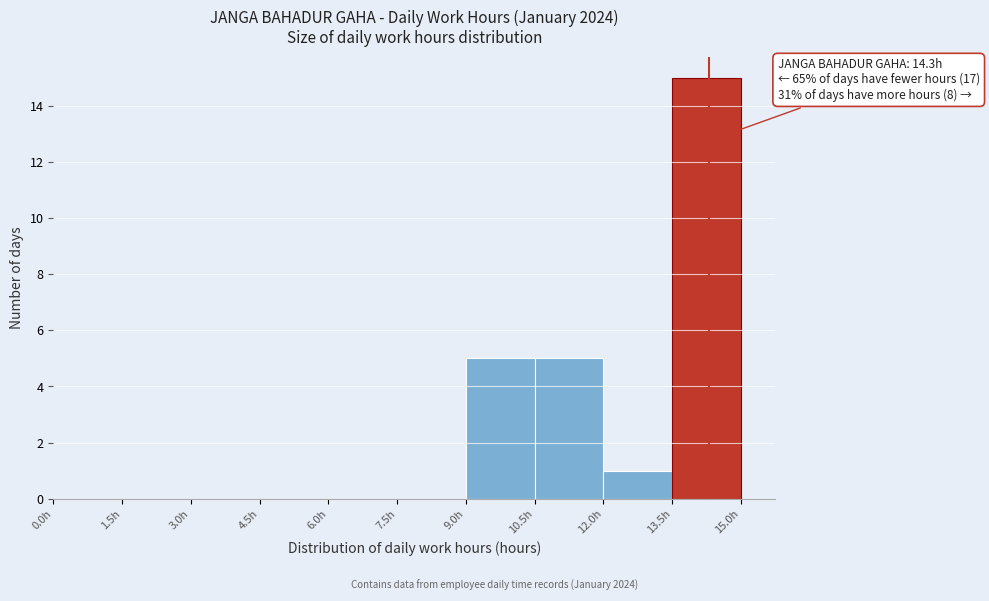

Over which range of the x-axis is the bar tallest?

13.5 to 15.0